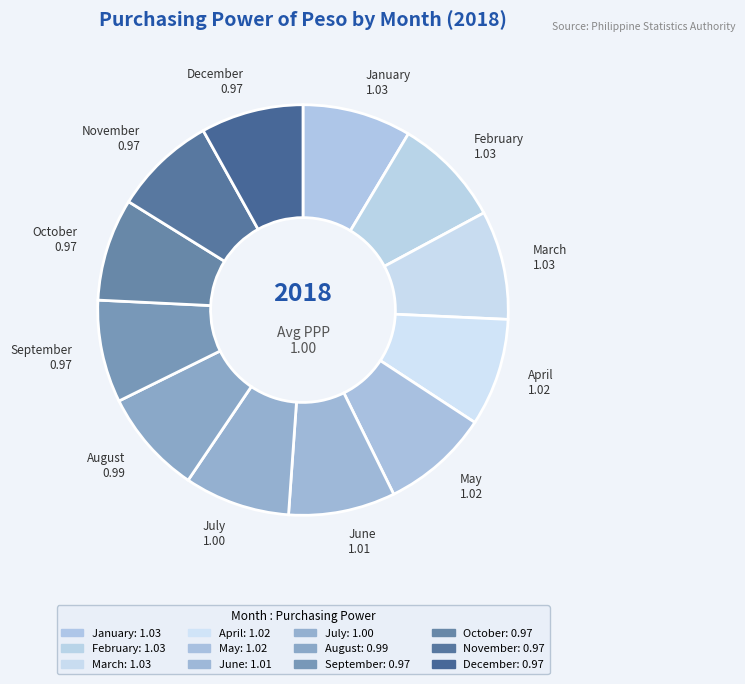

Do November 0.97 and August 0.99 together represent more than half of the pie?

No